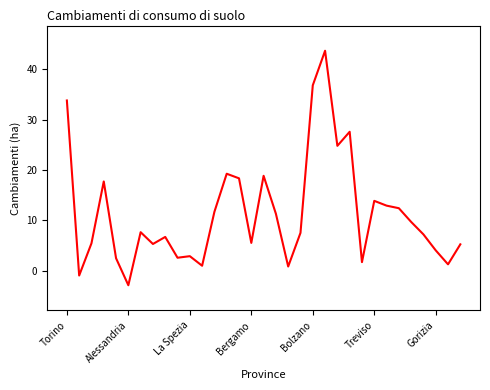

What is the minimum value shown in the chart?

-2.9